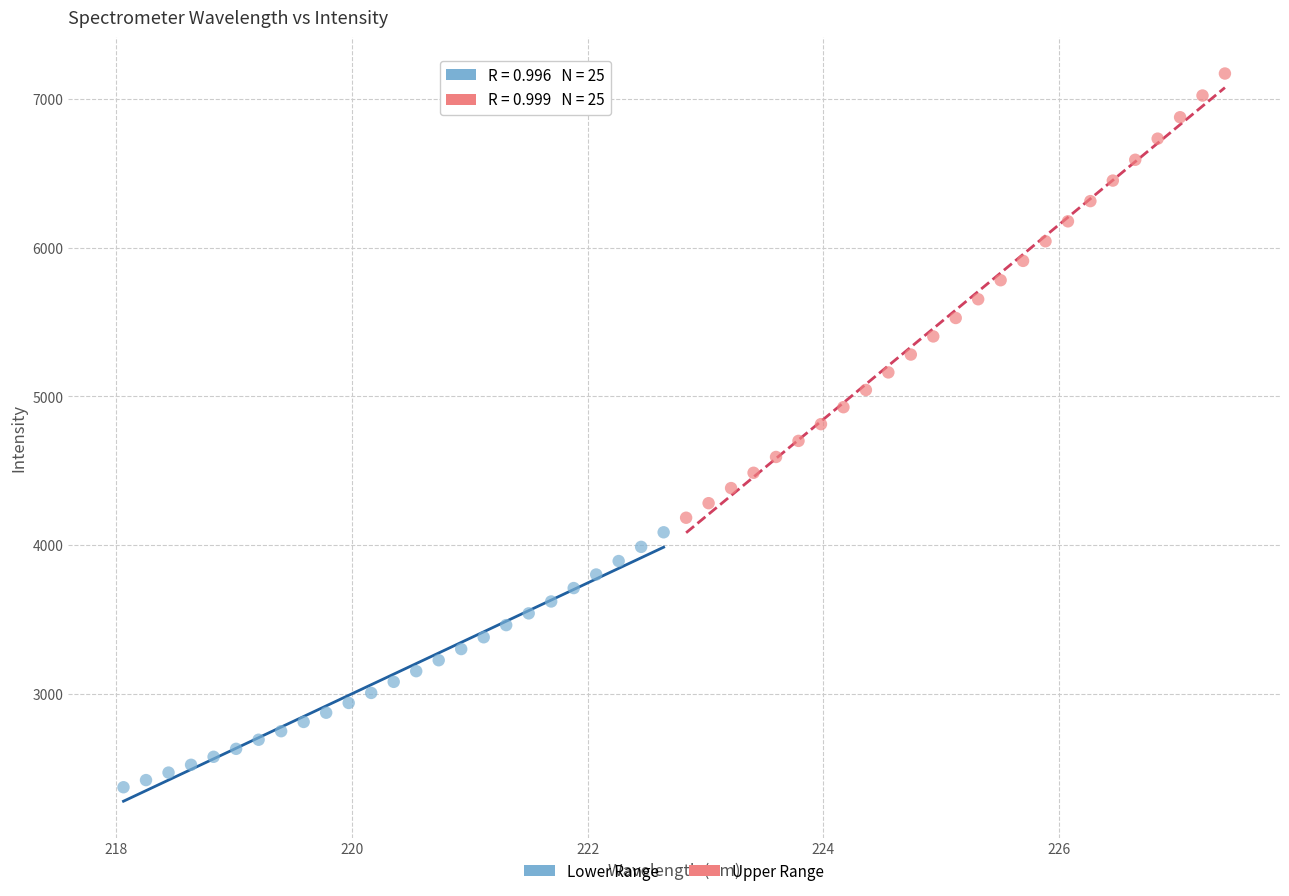

Which series reaches the maximum Y coordinate?

Upper Range